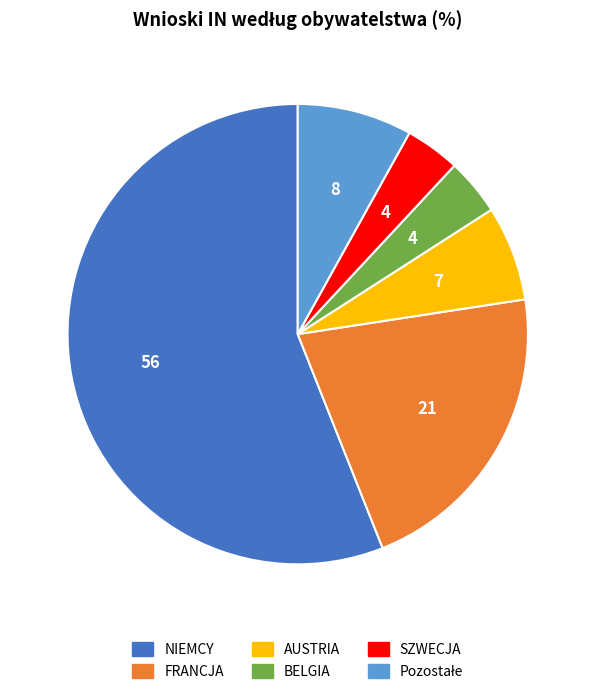

Combined, do SZWECJA and NIEMCY account for over 50%?

Yes